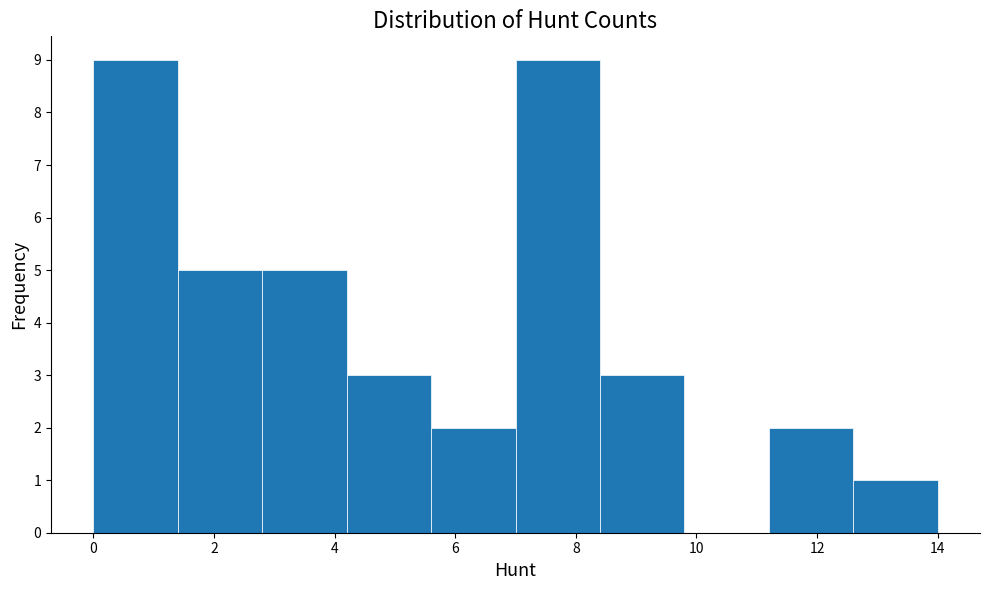

What is the height of the bar covering 12.6 to 14.0 on the x-axis? The values are not printed on the chart, so give them approximately, as read against the axis.

1